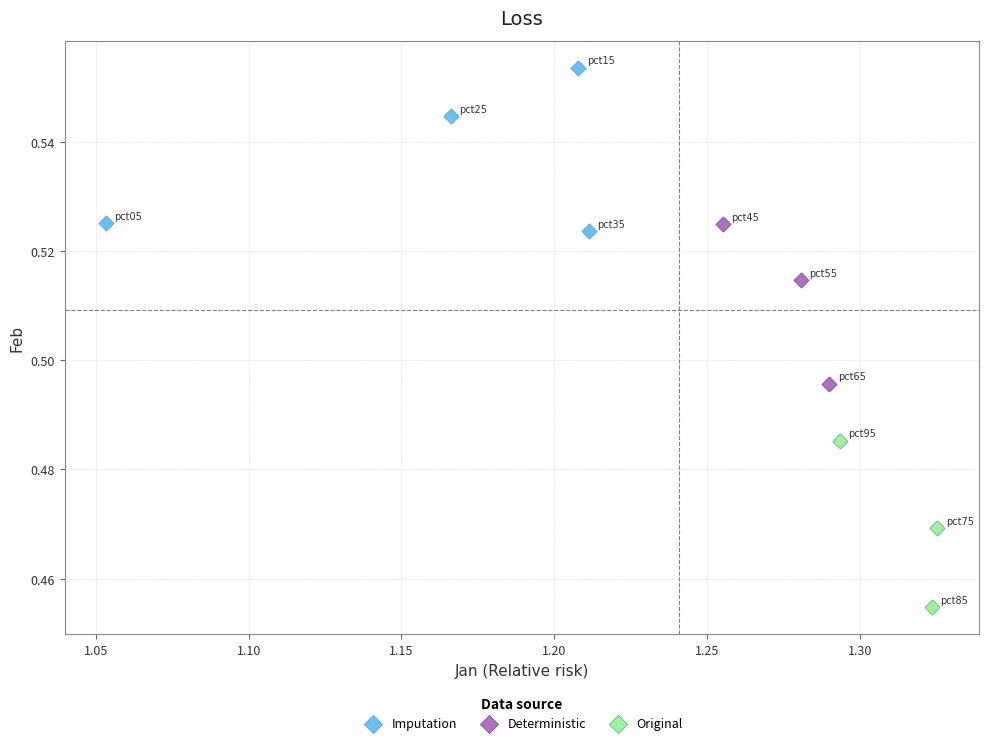

Which series reaches the minimum Y coordinate?

Original